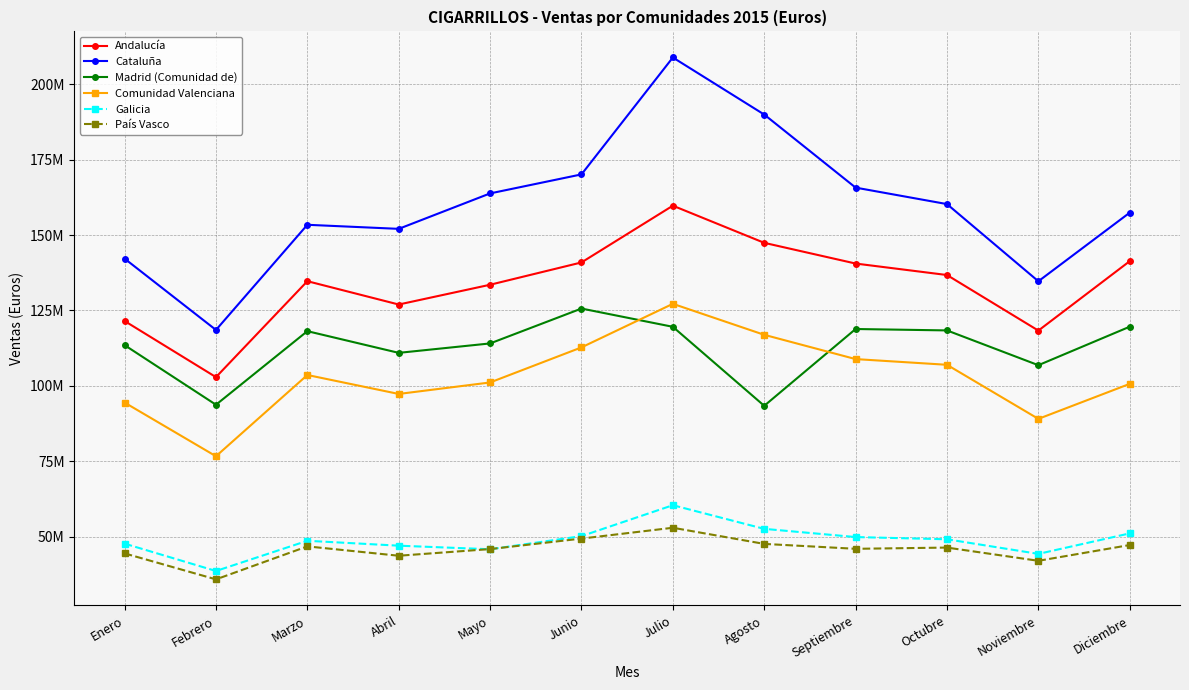

What is the difference between the highest and lowest values at Noviembre?

92644034